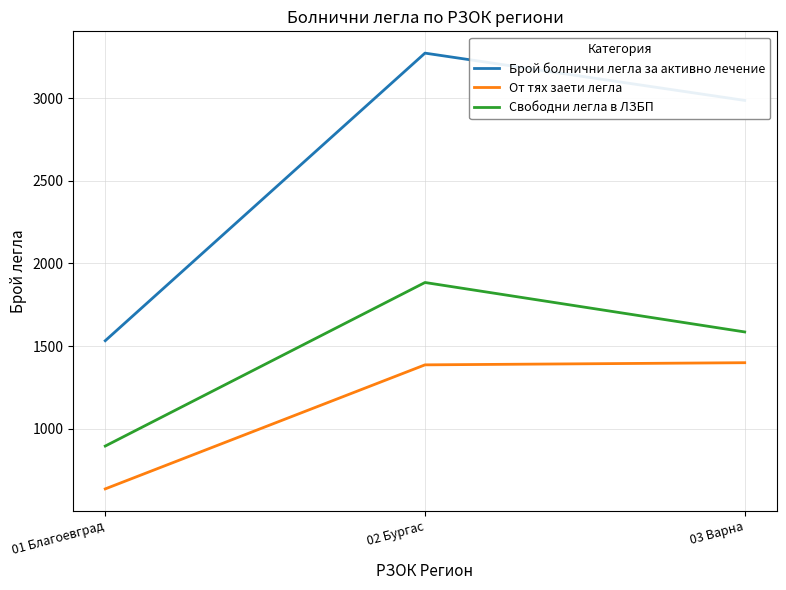

Is it true that Брой болнични легла за активно лечение equals 1294 at 02 Бургас?

False